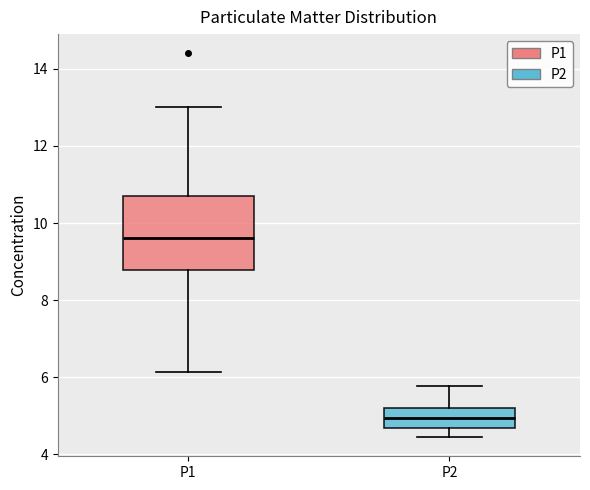

Where does the upper whisker of the box for P1 end on the y-axis? The values are not printed on the chart, so give them approximately, as read against the axis.

13.0